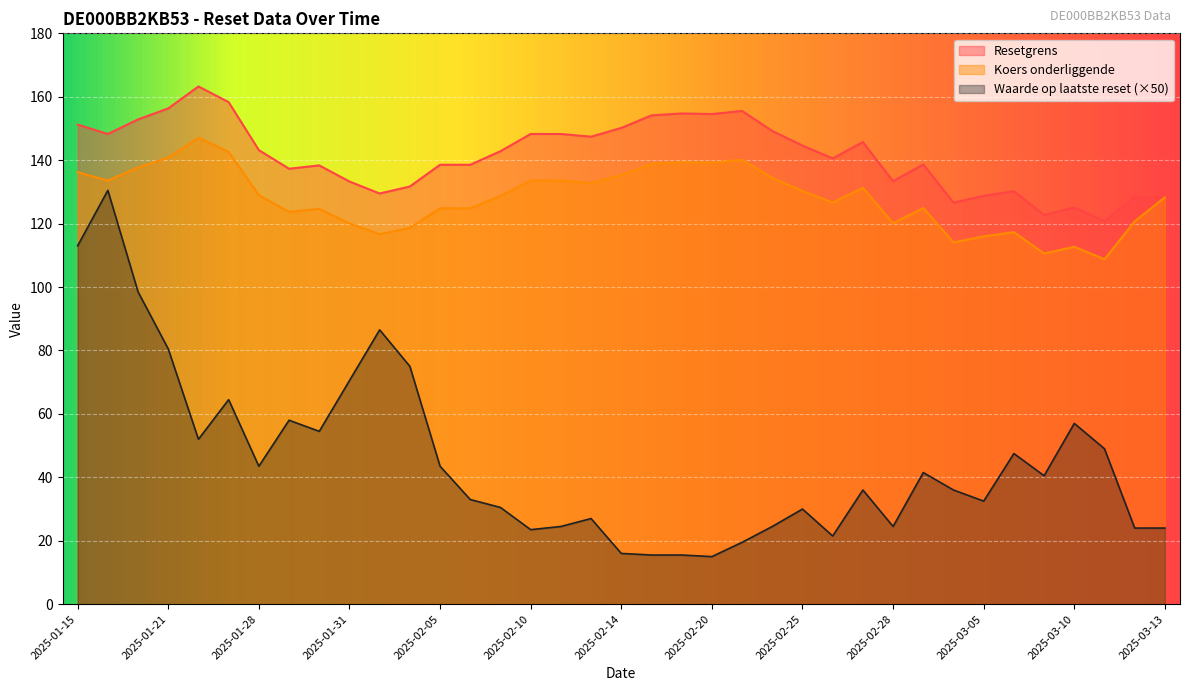

What is the value of the Resetgrens point at the 32nd from the left?

130.2